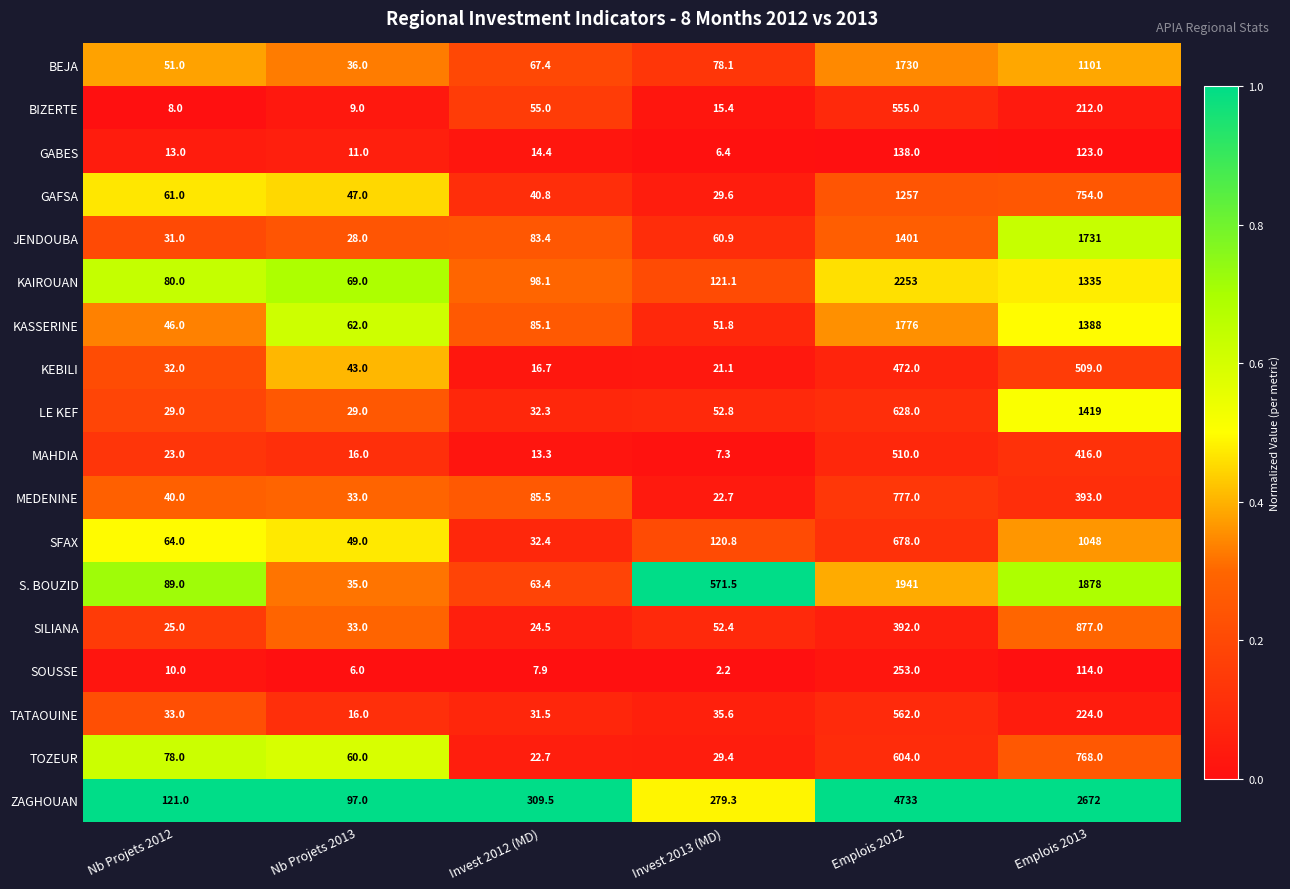

How many series are shown in this chart?

18